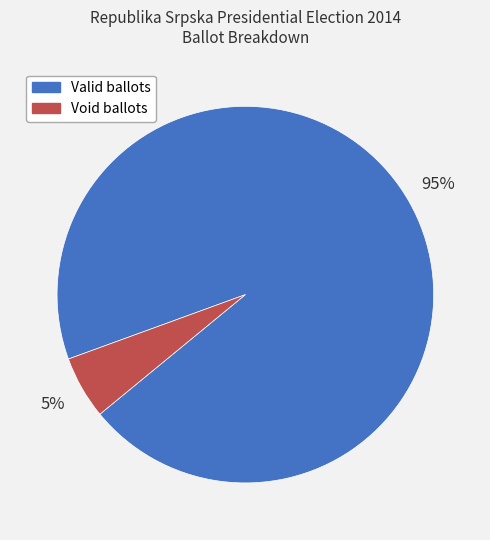

Which slice is the largest?

Valid ballots